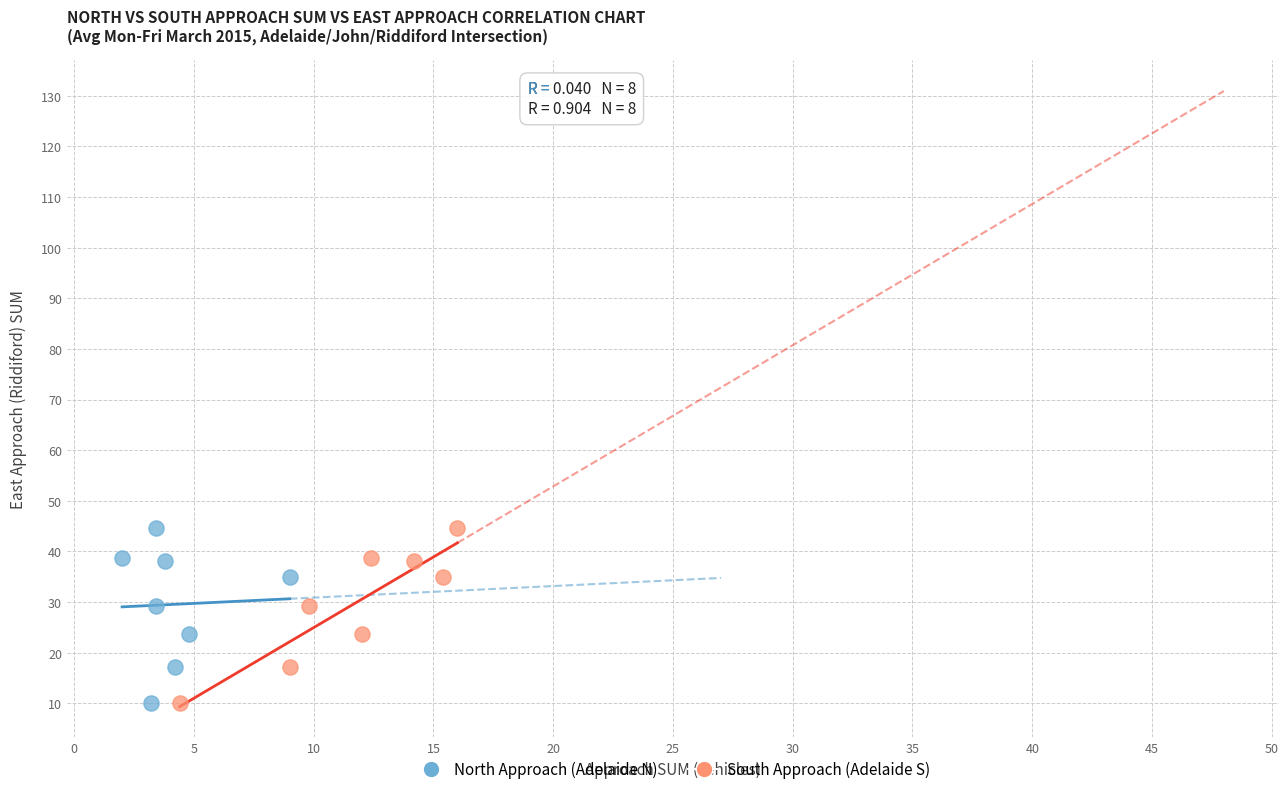

What are all the series names shown in the legend?

North Approach (Adelaide N), South Approach (Adelaide S)